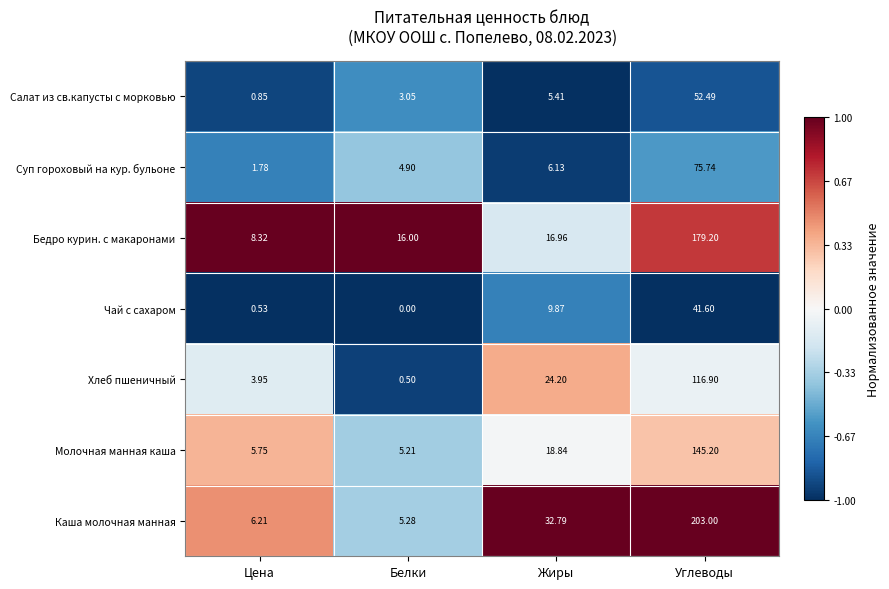

Count the number of data series in this chart.

7